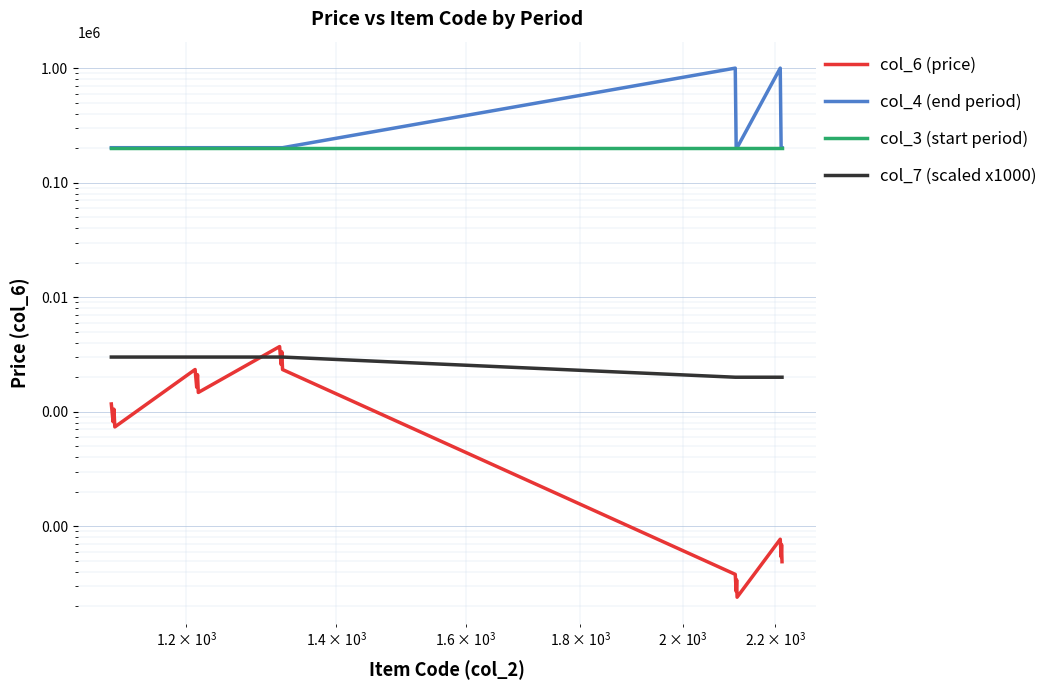

Reading left to right, transcribe all the data shown in this chart.

col_6 (price): 1168	818	1051	736	2335	1635	2102	1472	3704	2593	3334	2334	38	27	34	24	77	54	69	49
col_4 (end period): 201909	201903	201909	201903	201909	201903	201909	201903	201909	201903	201909	201903	999999	201903	201909	201903	999999	201903	202103	201903
col_3 (start period): 201602	201602	201602	201602	201602	201602	201602	201602	201602	201602	201602	201602	201602	201602	201602	201602	201602	201602	201602	201602
col_7 (scaled x1000): 3000	3000	3000	3000	3000	3000	3000	3000	3000	3000	3000	3000	2000	2000	2000	2000	2000	2000	2000	2000